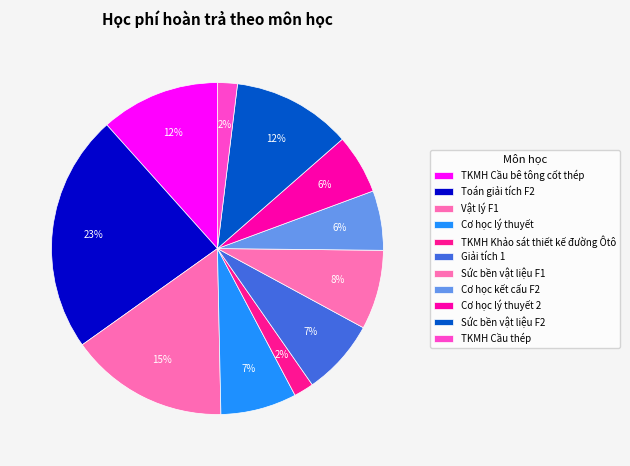

Count the number of slices in the pie.

11